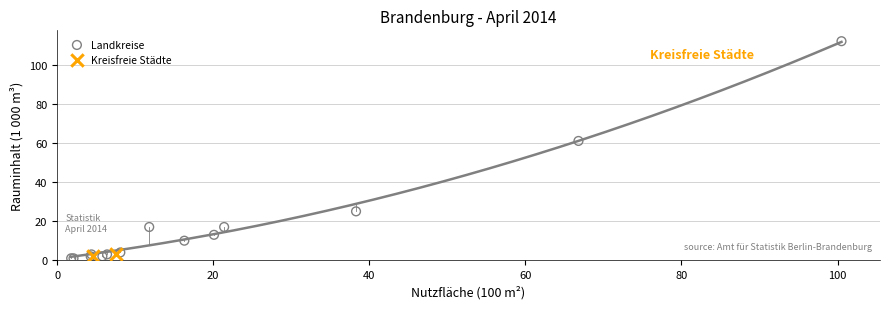

Which series has the widest spread of Y values?

Landkreise